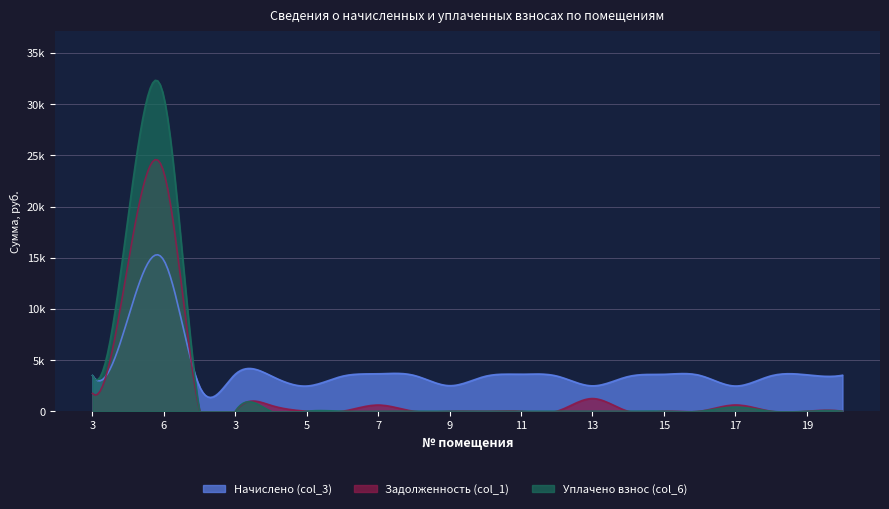

Reading left to right, what are all the values shown in this chart?

Начислено (col_3): 3494.2	9157.7	14738.4	2401.2	3626.6	3461.0	2467.4	3427.9	3659.8	3510.7	2500.6	3419.6	3618.4	3444.5	2484.0	3394.8	3610.1	3510.7	2467.4	3461.0	3560.4	3519.0
Задолженность (col_1): 1747.1	14488.6	23318.0	0.0	0.0	576.8	0.0	0.0	610.0	0.0	0.0	0.0	0.0	0.0	1242.0	0.0	0.0	0.0	616.9	0.0	0.0	0.0
Уплачено взнос (col_6): 3494.2	19067.4	30687.2	0.0	0.0	0.0	0.0	0.0	0.0	0.0	0.0	0.0	0.0	0.0	0.0	0.0	0.0	0.0	411.2	0.0	0.0	0.0